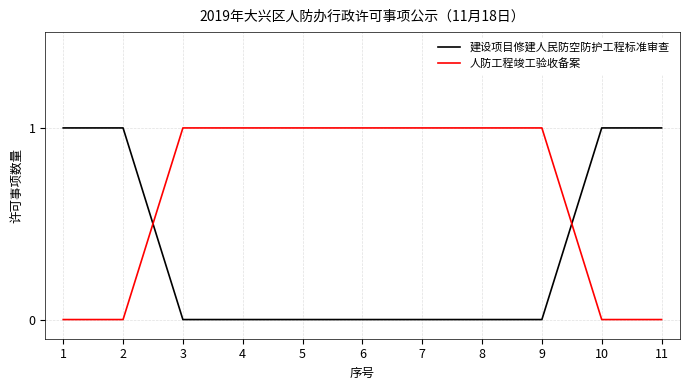

What is the approximate value of 建设项目修建人民防空防护工程标准审查 at 10?

1